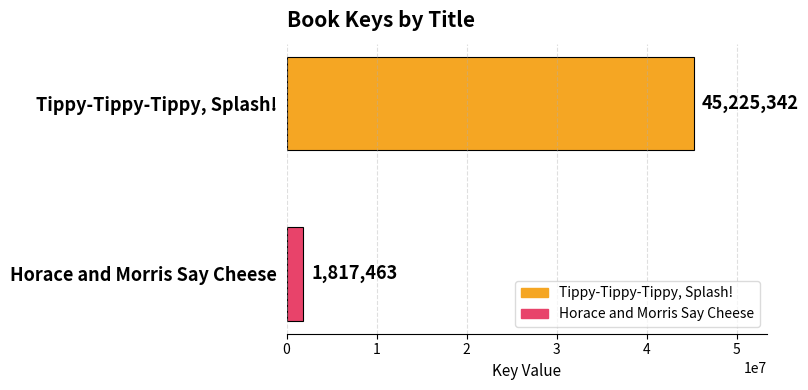

List the labels in order of value, largest first.

Tippy-Tippy-Tippy, Splash!, Horace and Morris Say Cheese